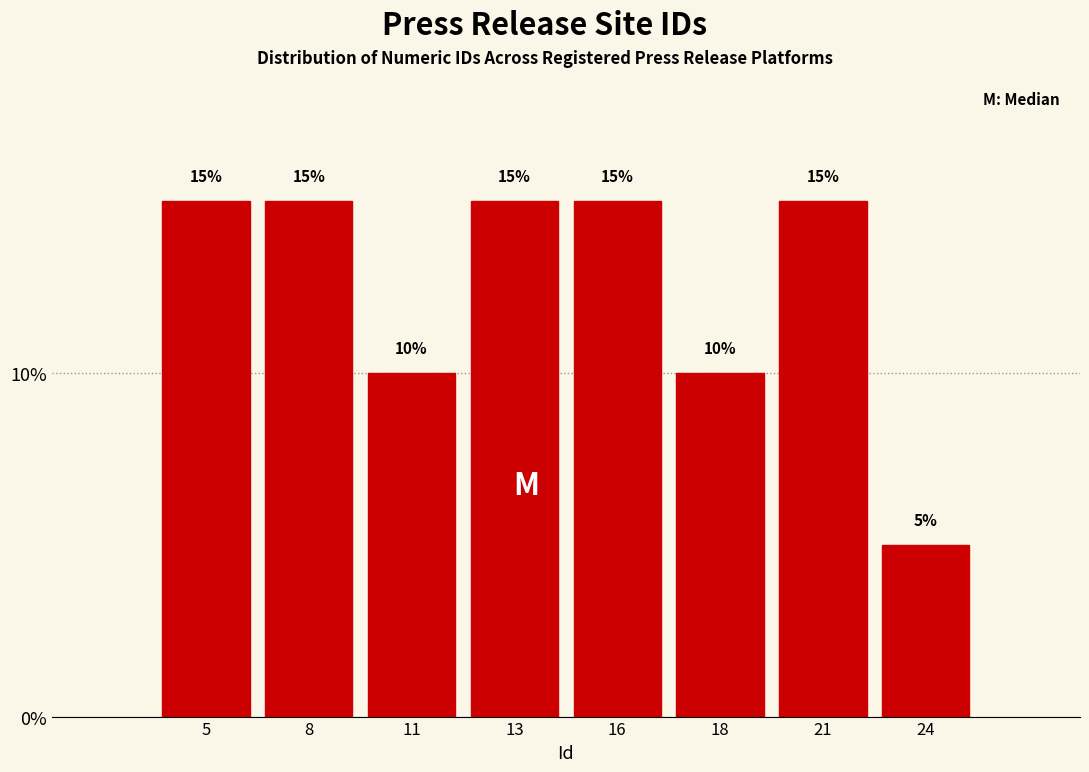

Are the bars horizontal?

No